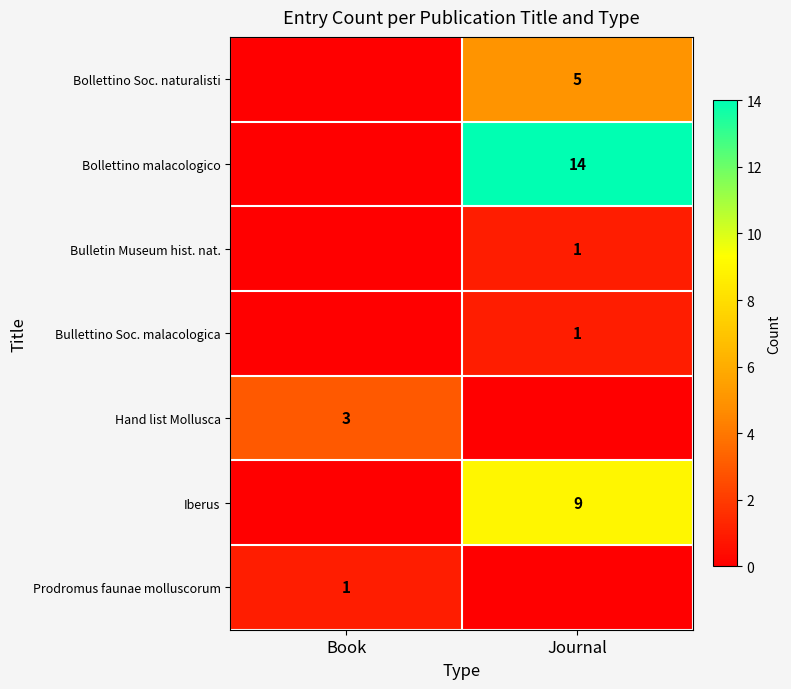

The Bollettino Soc. naturalisti series shows 5 at Journal. True or false?

True